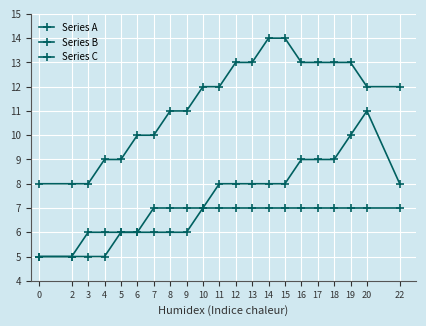

How many lines are shown in the chart?

3